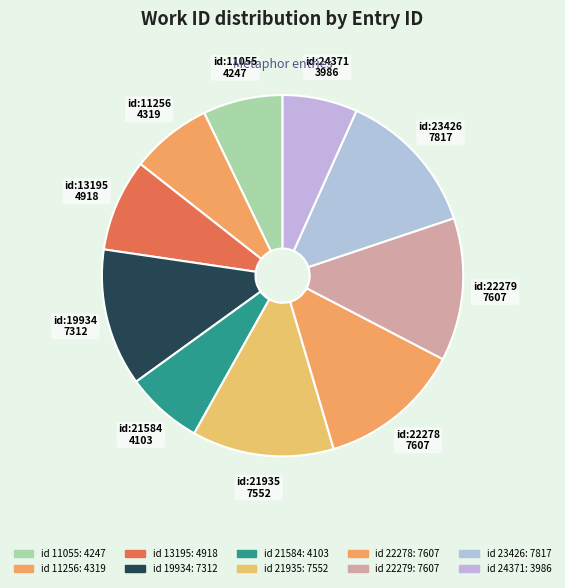

Is there any slice that represents more than half of the pie?

No